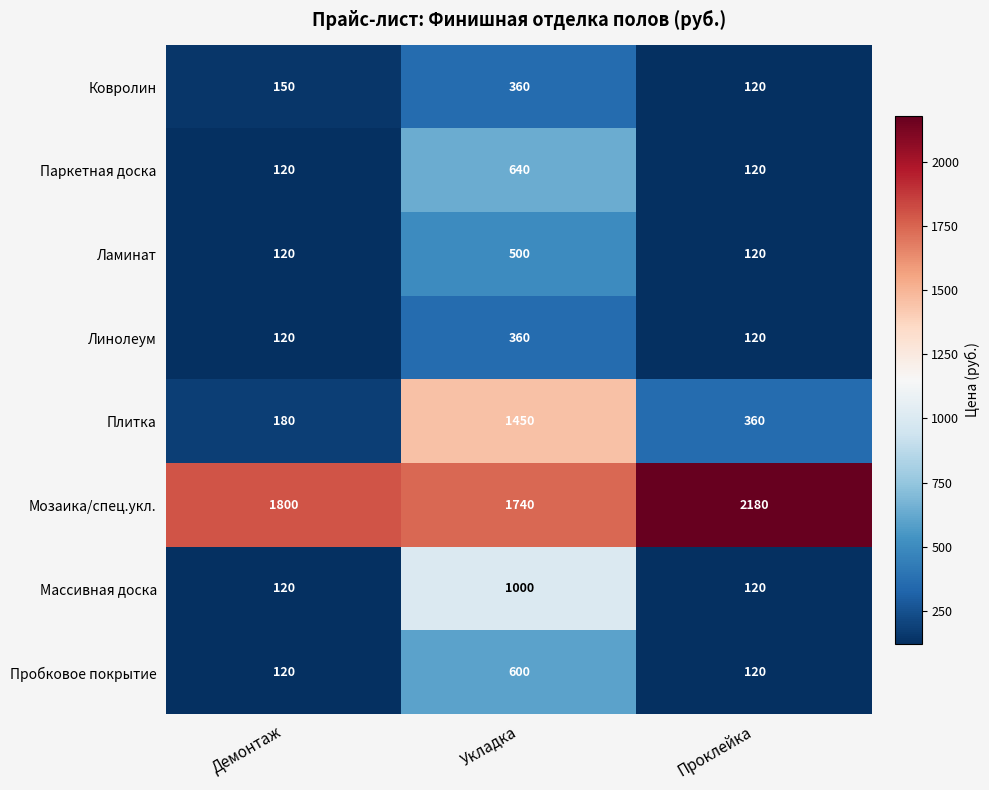

At which category is the sum across all series the highest?

Укладка